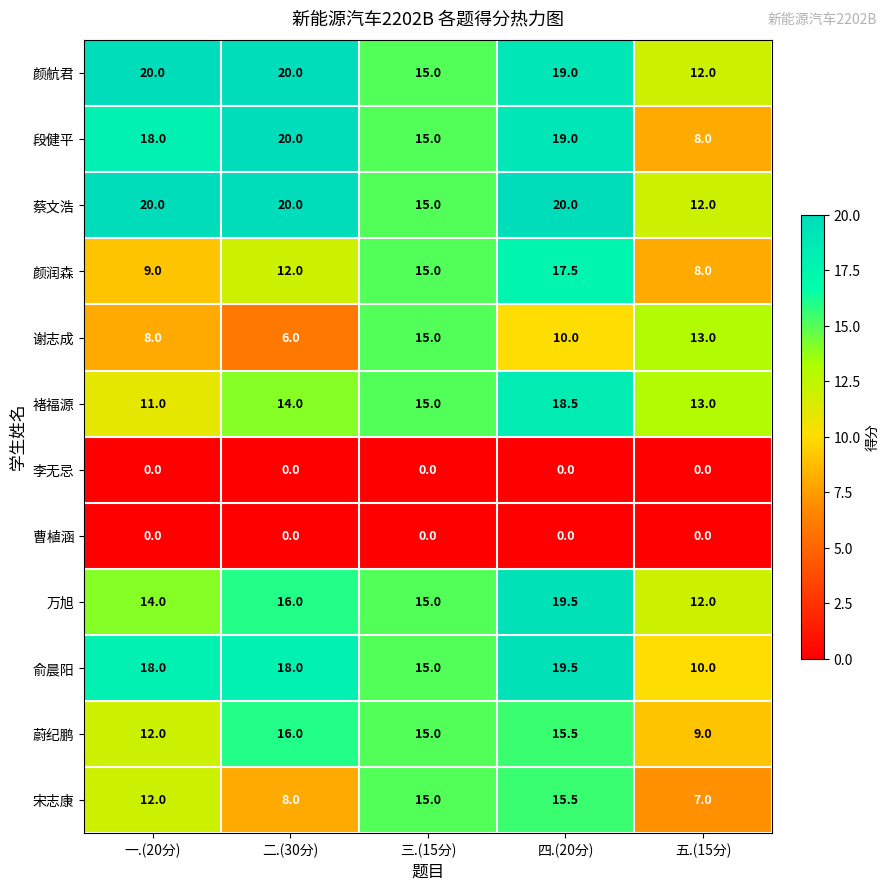

What is the lowest value of the 谢志成 series?

6.0